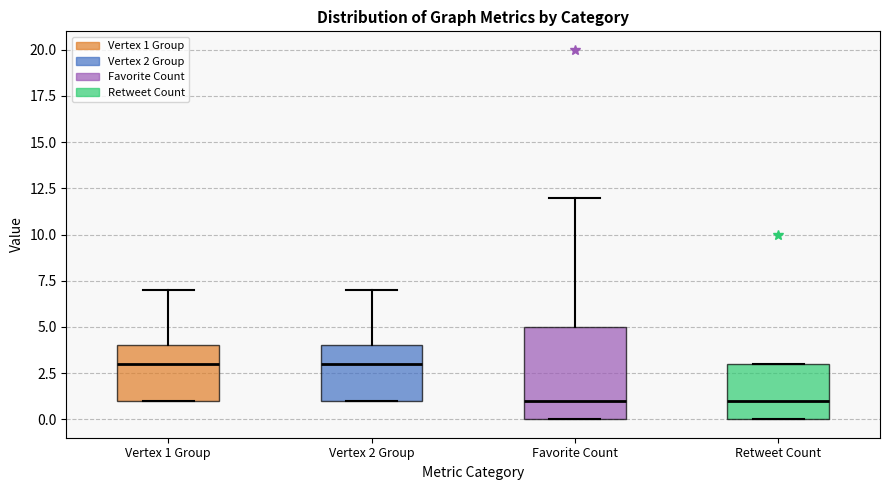

Reading left to right, transcribe this box plot: for each box, give where its median line is, the range the box spans, and where its two whiskers end, as read against the y-axis. The values are not printed on the chart, so give them approximately, as read against the axis.

Vertex 1 Group: median 3, box 1 to 4, whiskers 1 to 7
Vertex 2 Group: median 3, box 1 to 4, whiskers 1 to 7
Favorite Count: median 1, box 0 to 5, whiskers 0 to 12
Retweet Count: median 1, box 0 to 3, whiskers 0 to 3